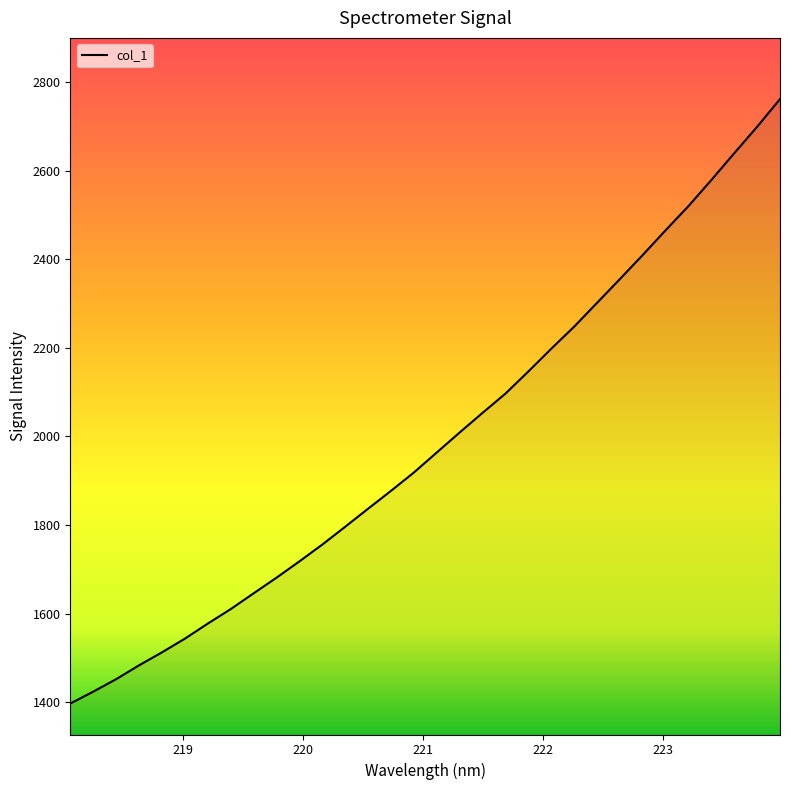

Does the chart have visible grid lines?

No